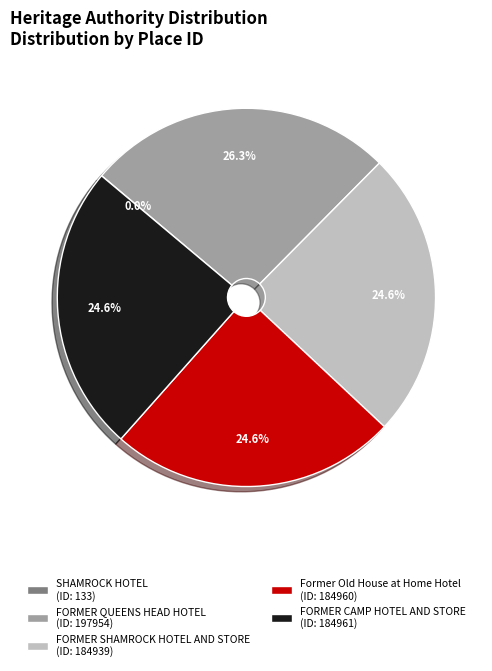

To the nearest percent, what is the average slice percentage?

20%